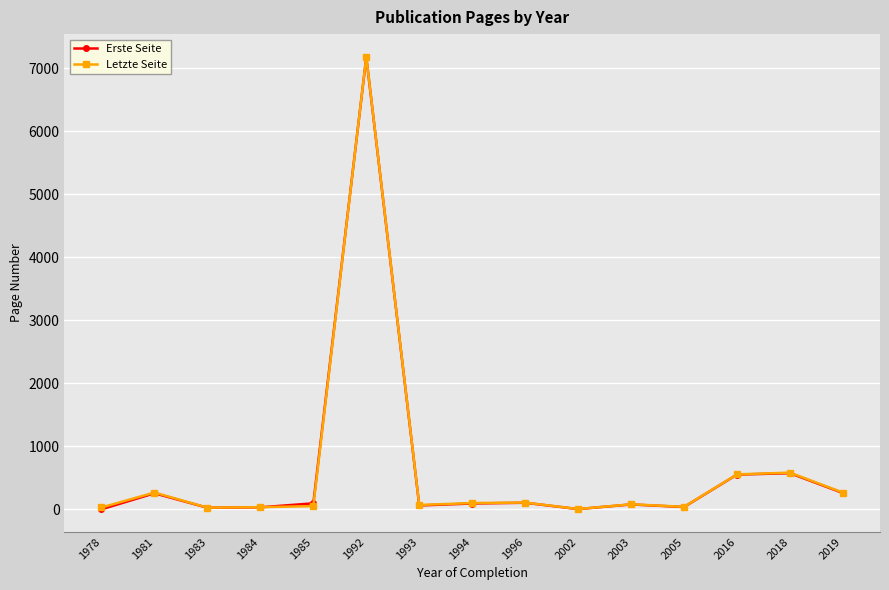

What is the approximate value of Erste Seite at 2005?

37.0